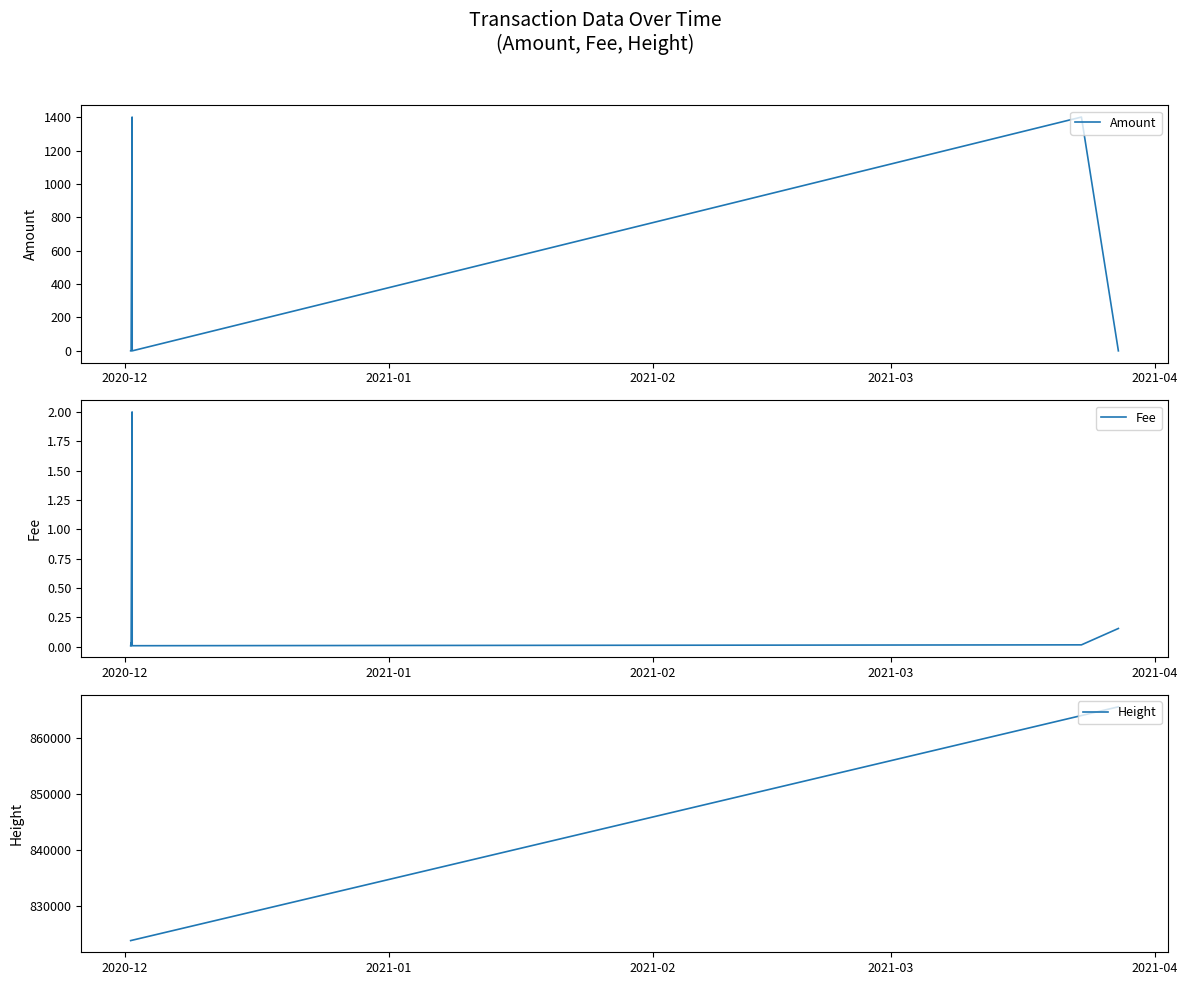

What position from the left is 2021-04?

5